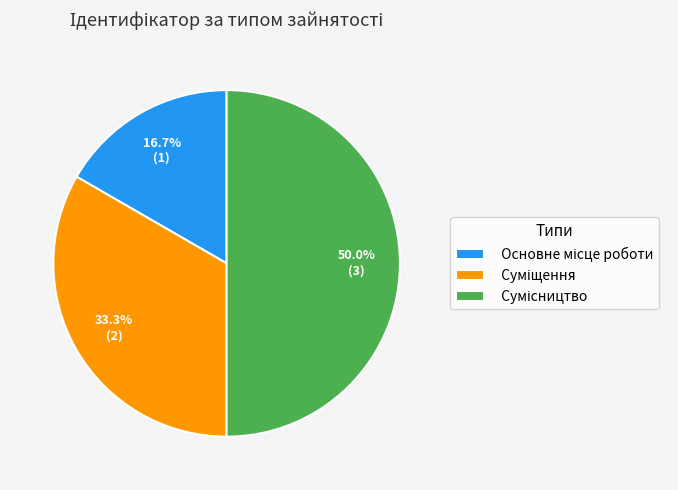

What portion of the pie excludes Основне місце роботи?

83.3%